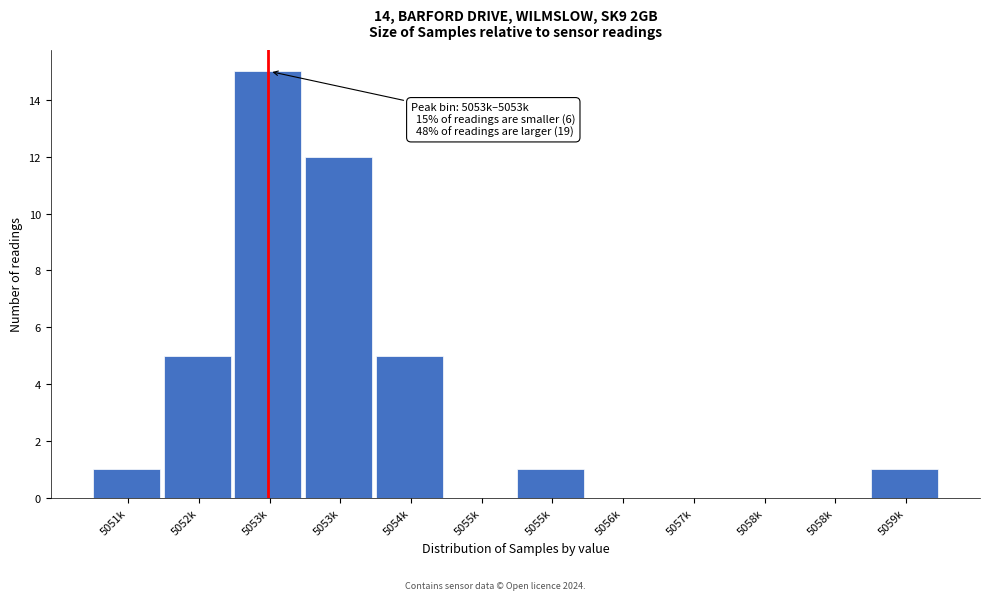

Are the bars horizontal?

No